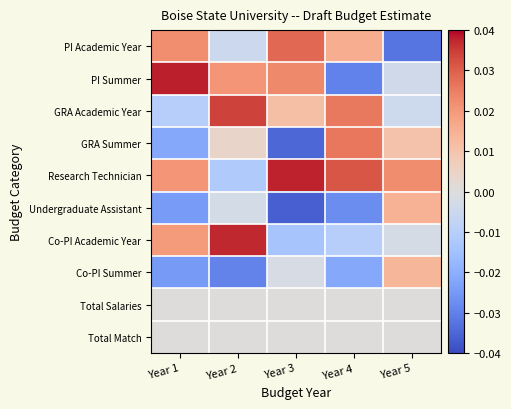

Reading right to left, what are all the values shown in this chart?

PI Academic Year: Year 5=-0.0	Year 4=0.0	Year 3=0.0	Year 2=-0.0	Year 1=0.0
PI Summer: Year 5=-0.0	Year 4=-0.0	Year 3=0.0	Year 2=0.0	Year 1=0.0
GRA Academic Year: Year 5=-0.0	Year 4=0.0	Year 3=0.0	Year 2=0.0	Year 1=-0.0
GRA Summer: Year 5=0.0	Year 4=0.0	Year 3=-0.0	Year 2=0.0	Year 1=-0.0
Research Technician: Year 5=0.0	Year 4=0.0	Year 3=0.0	Year 2=-0.0	Year 1=0.0
Undergraduate Assistant: Year 5=0.0	Year 4=-0.0	Year 3=-0.0	Year 2=-0.0	Year 1=-0.0
Co-PI Academic Year: Year 5=-0.0	Year 4=-0.0	Year 3=-0.0	Year 2=0.0	Year 1=0.0
Co-PI Summer: Year 5=0.0	Year 4=-0.0	Year 3=-0.0	Year 2=-0.0	Year 1=-0.0
Total Salaries: Year 5=0.0	Year 4=0.0	Year 3=0.0	Year 2=0.0	Year 1=0.0
Total Match: Year 5=0.0	Year 4=0.0	Year 3=0.0	Year 2=0.0	Year 1=0.0